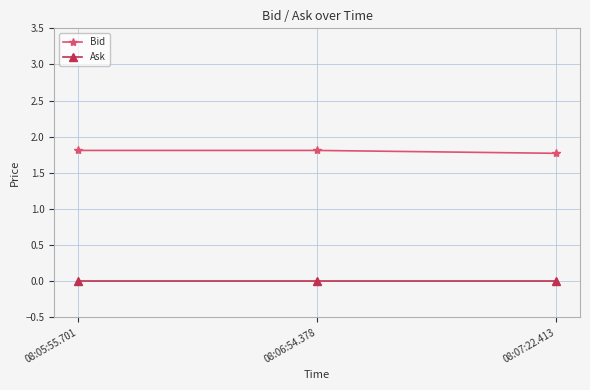

True or false: Bid has a value of 1.8 at 08:05:55.701.

True